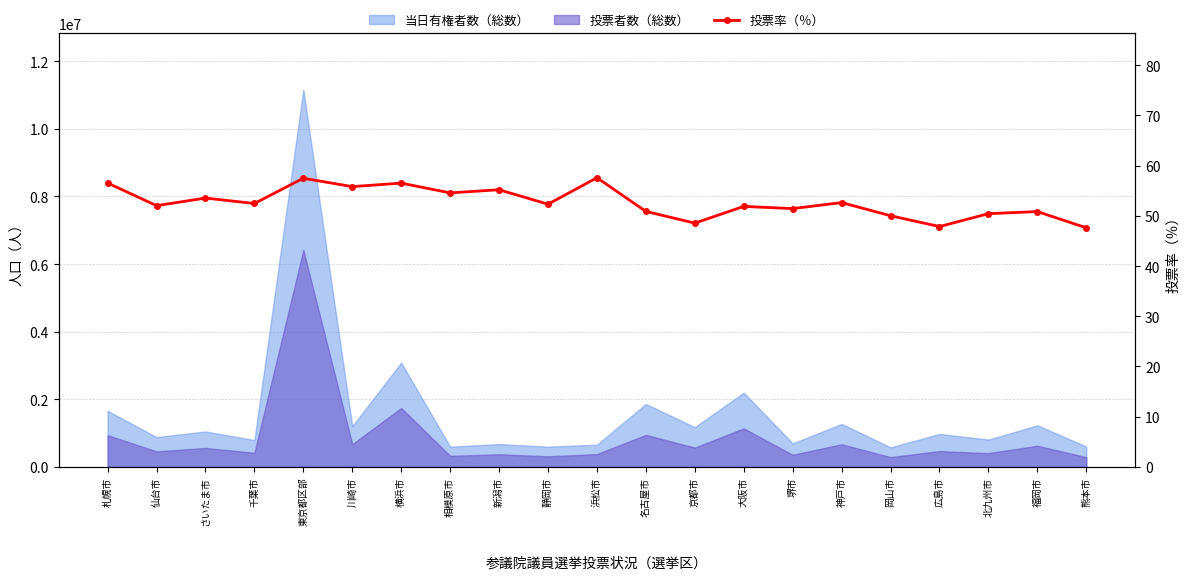

What is the label of the 11th point from the left?

浜松市